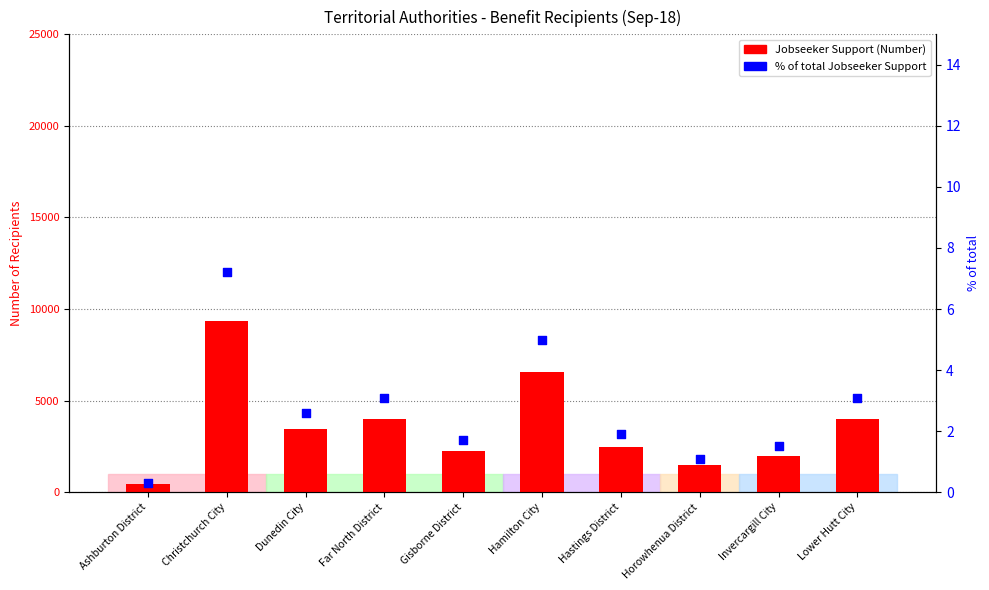

Which series has the largest Y range (max minus min)?

Jobseeker Support